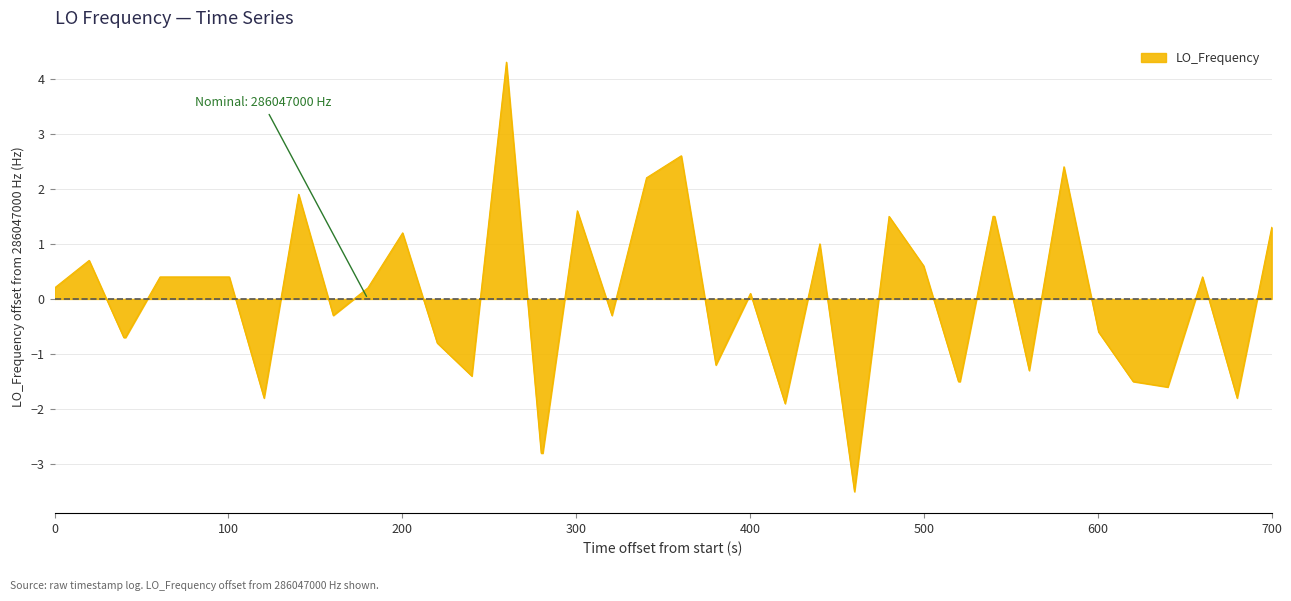

What is the maximum value shown in the chart?

4.3